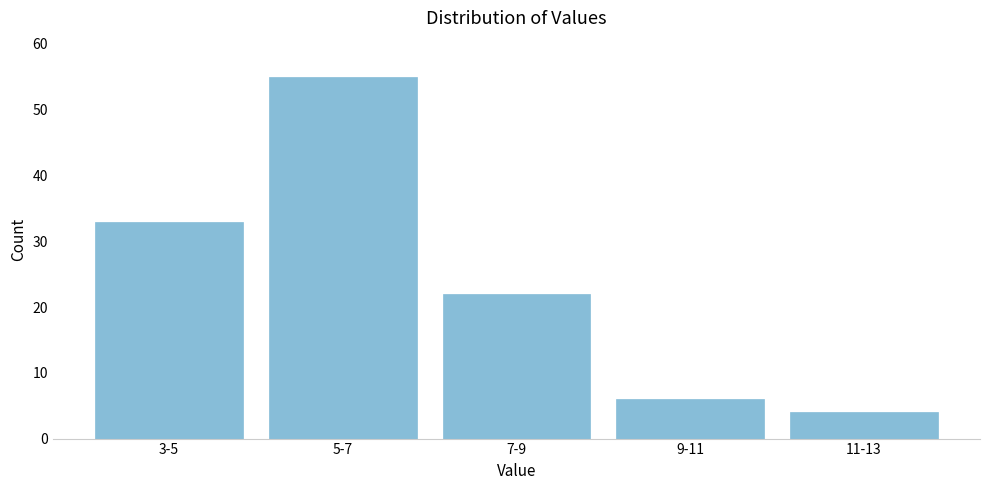

Reading right to left, list all the values displayed in this chart.

11-13=4	9-11=6	7-9=22	5-7=55	3-5=33